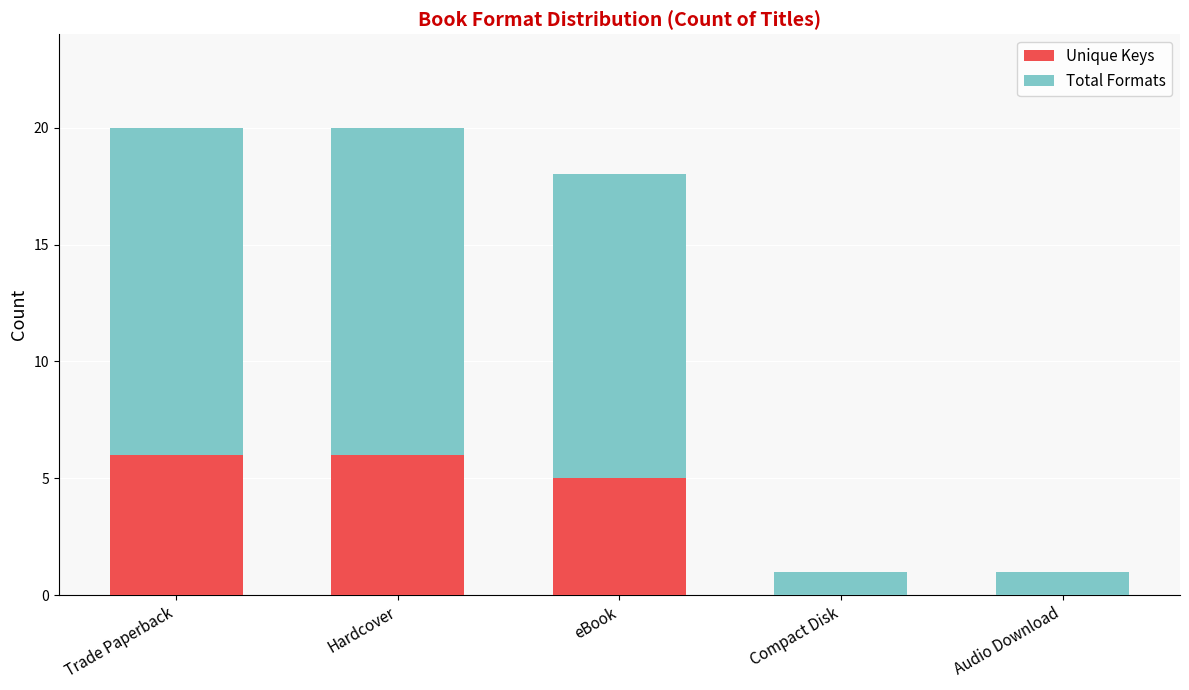

The Unique Keys series shows 0 at Audio Download. True or false?

True